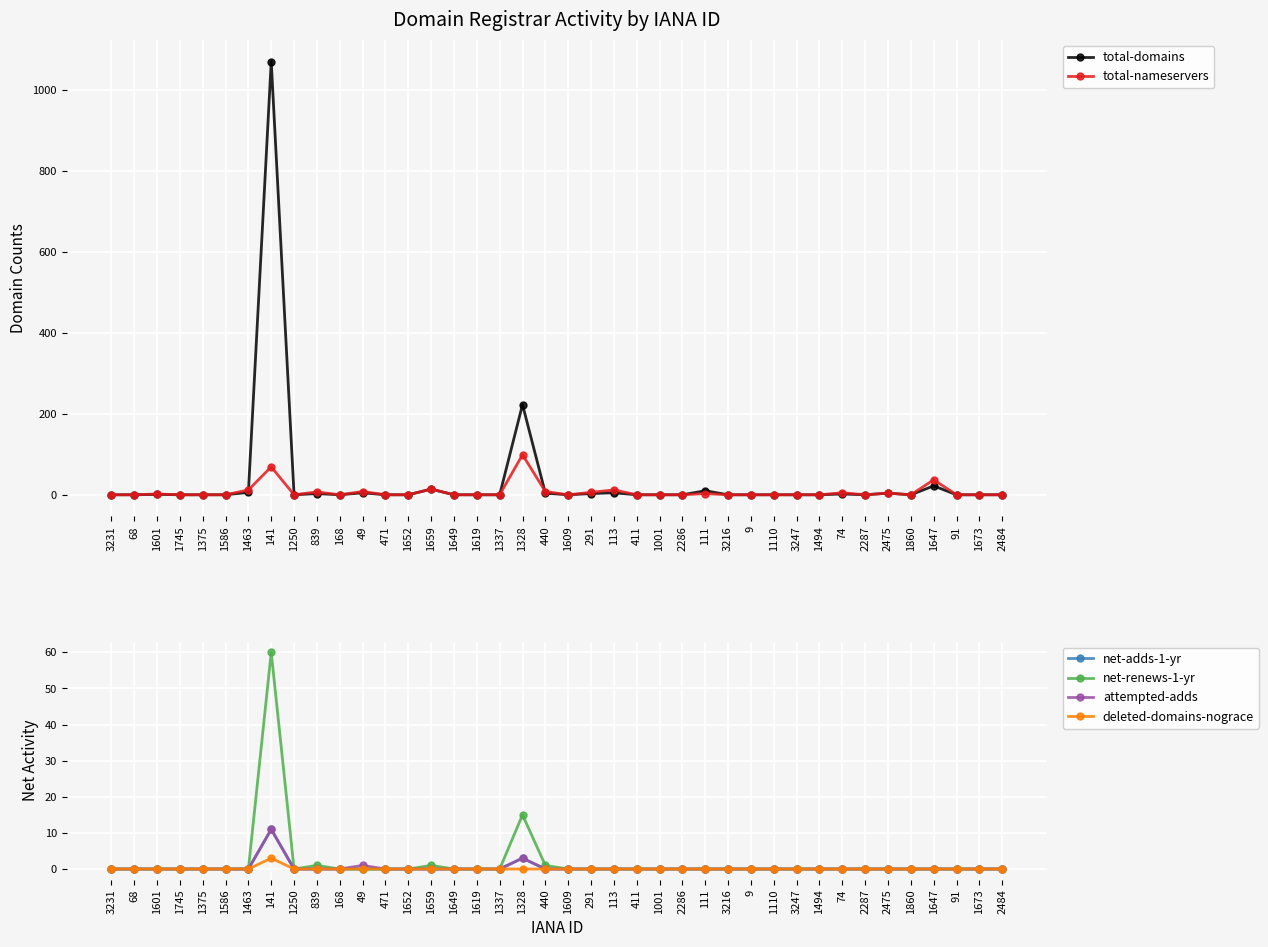

What are all the series names shown in the legend?

total-domains, total-nameservers, net-adds-1-yr, net-renews-1-yr, attempted-adds, deleted-domains-nograce